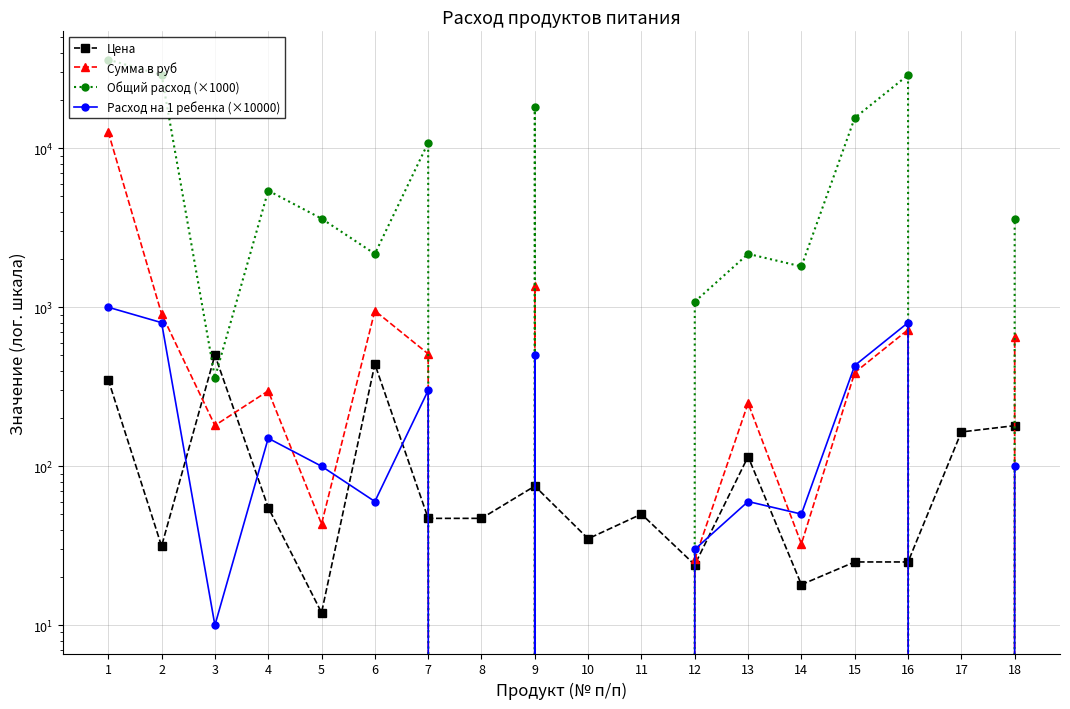

In Общий расход (×1000), how many points are lower than both neighbors (excluding endpoints)?

5